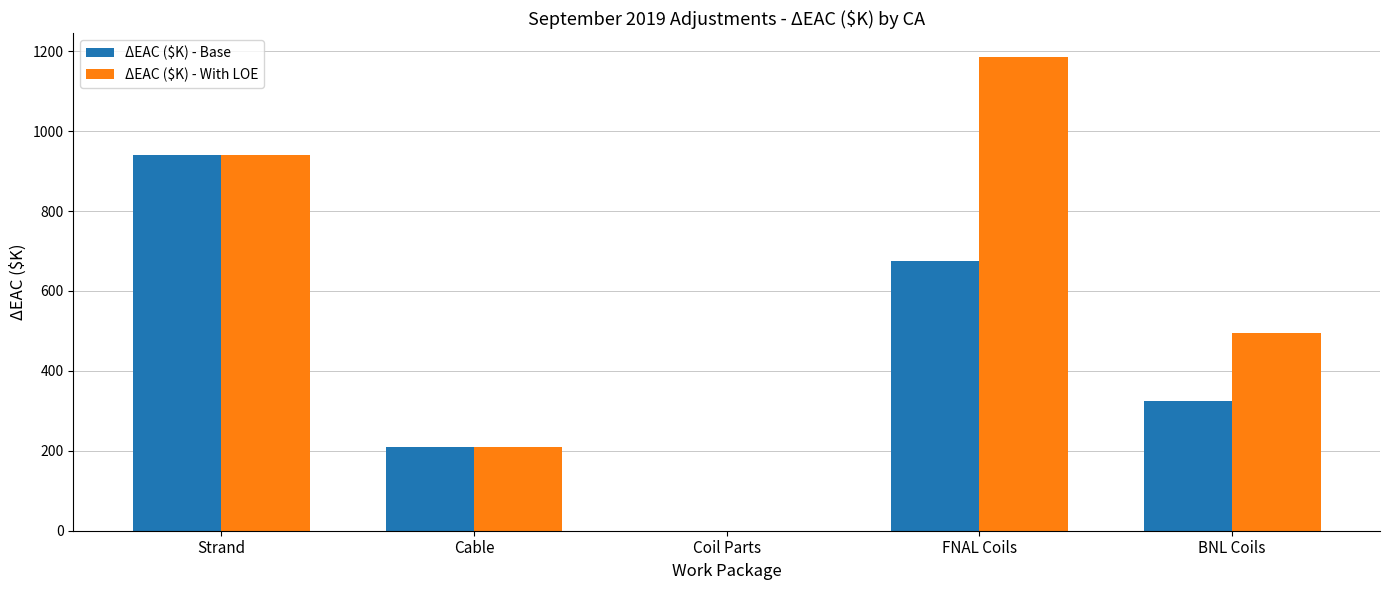

What is the total value across all series at Cable?

417.8